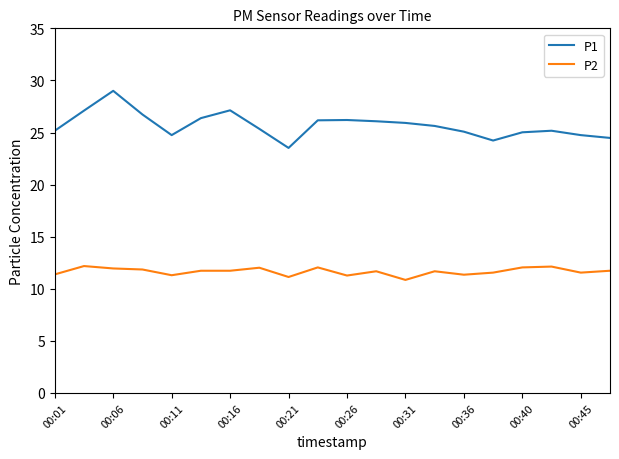

Which series has the widest spread of values?

P1